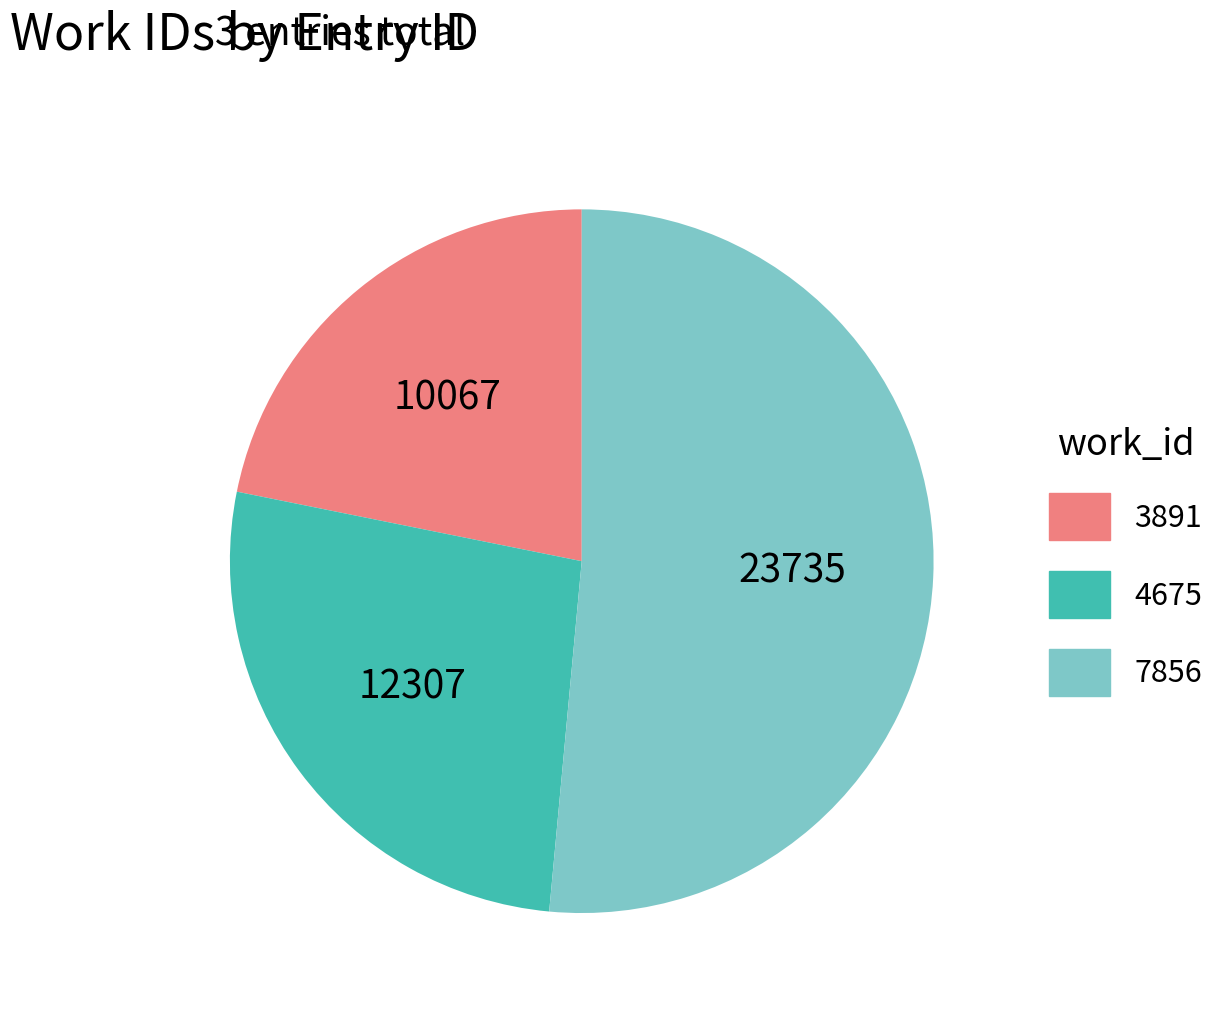

True or false: 4675 accounts for 27% of the total.

True